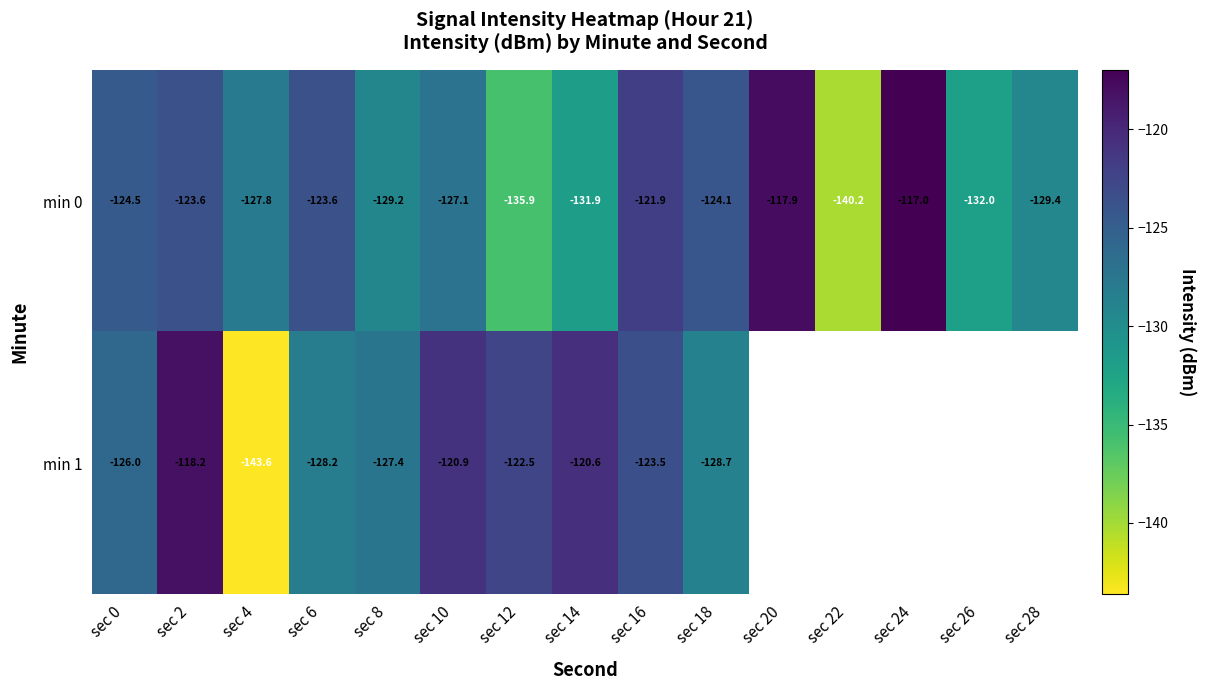

What is the difference between the highest and lowest values at sec 10?

6.2